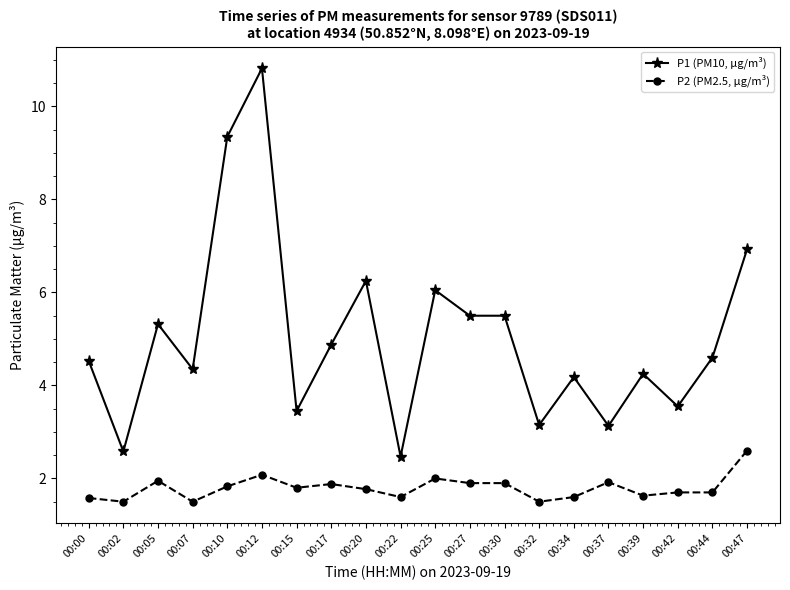

What is the sum of the P1 (PM10, µg/m³) values at 00:07 and 00:05?

9.7